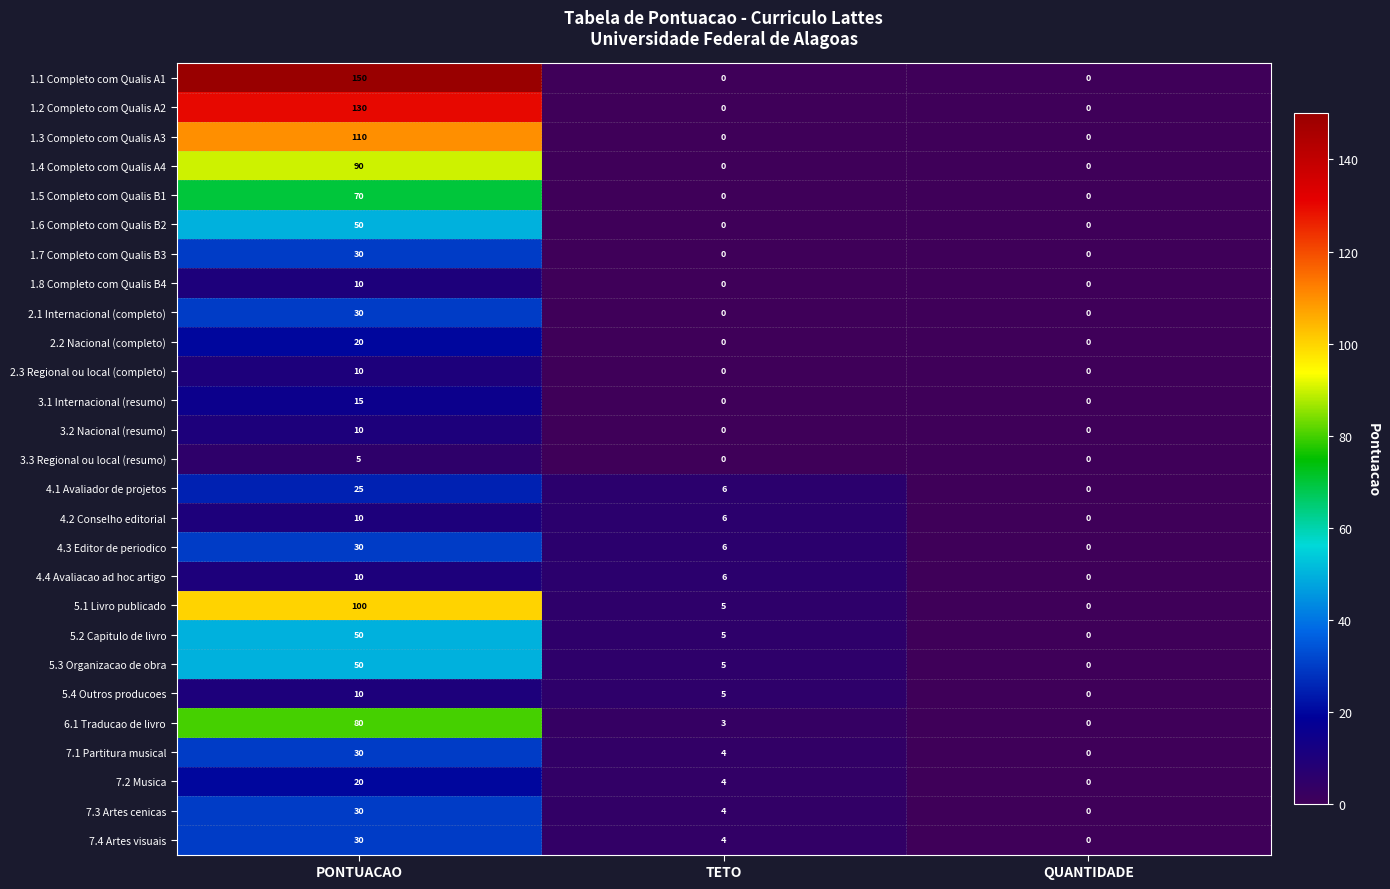

What is the spread (max minus min) of values at PONTUACAO?

145